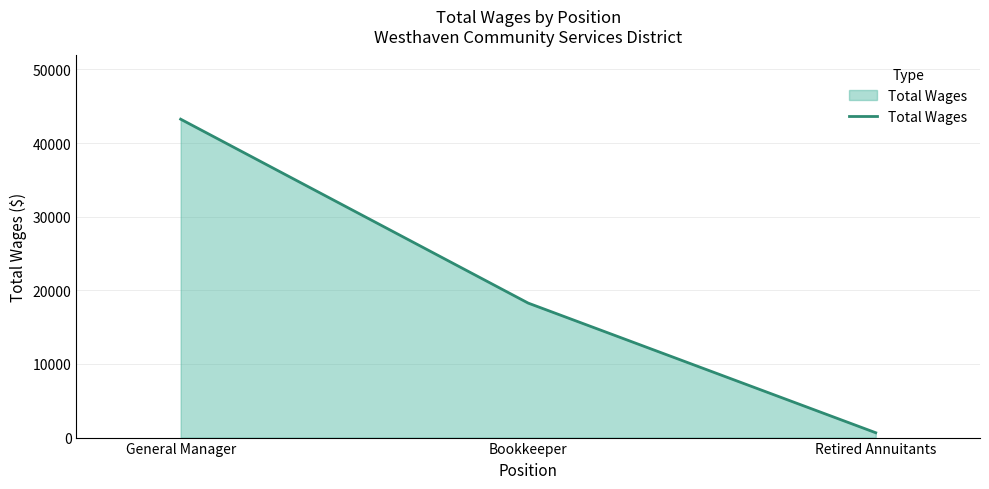

At which category does the chart reach its minimum across all series?

Retired Annuitants